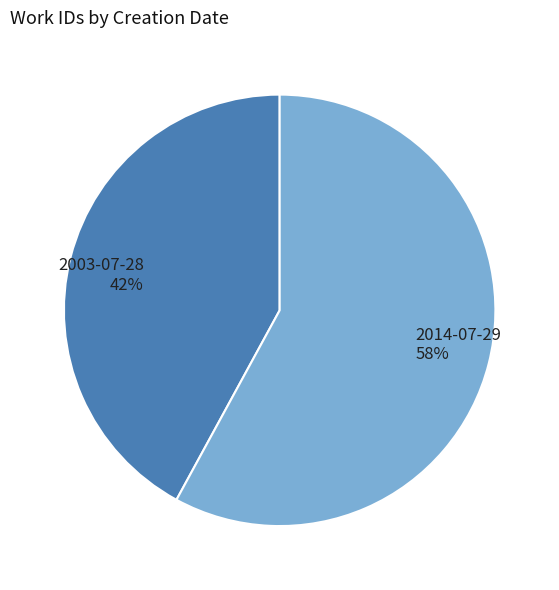

How many segments does this pie chart have?

2